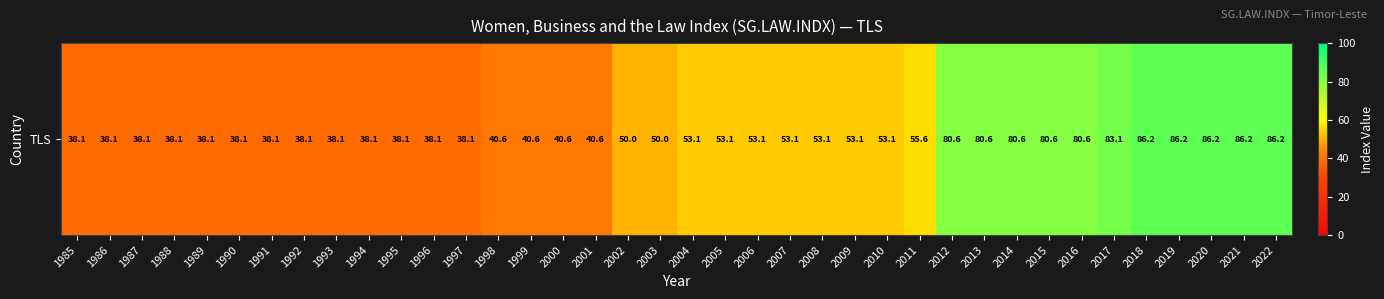

What is the difference between the second highest and minimum values?

48.1